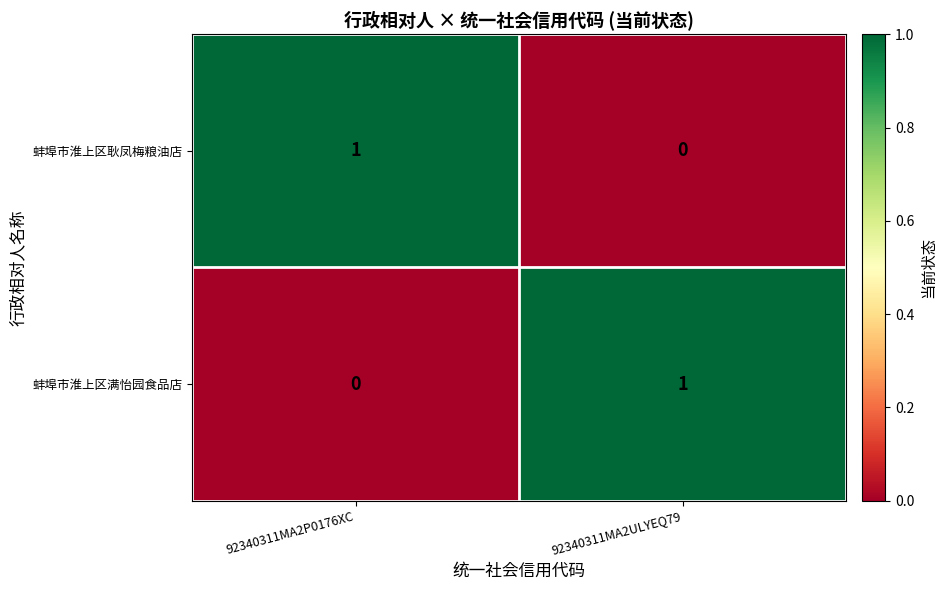

What is the difference between the highest and lowest values at 92340311MA2ULYEQ79?

1